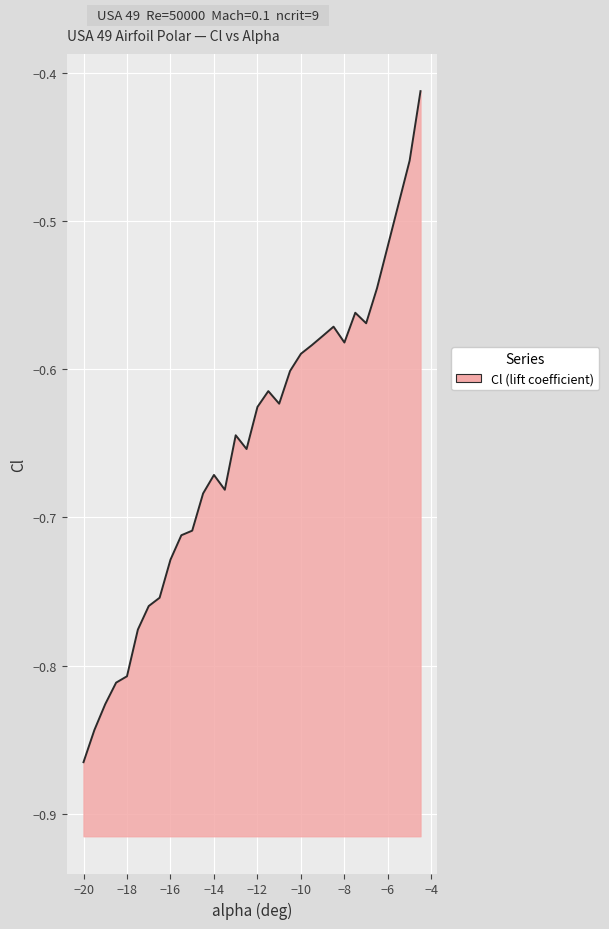

At which category does the chart reach its minimum across all series?

−20